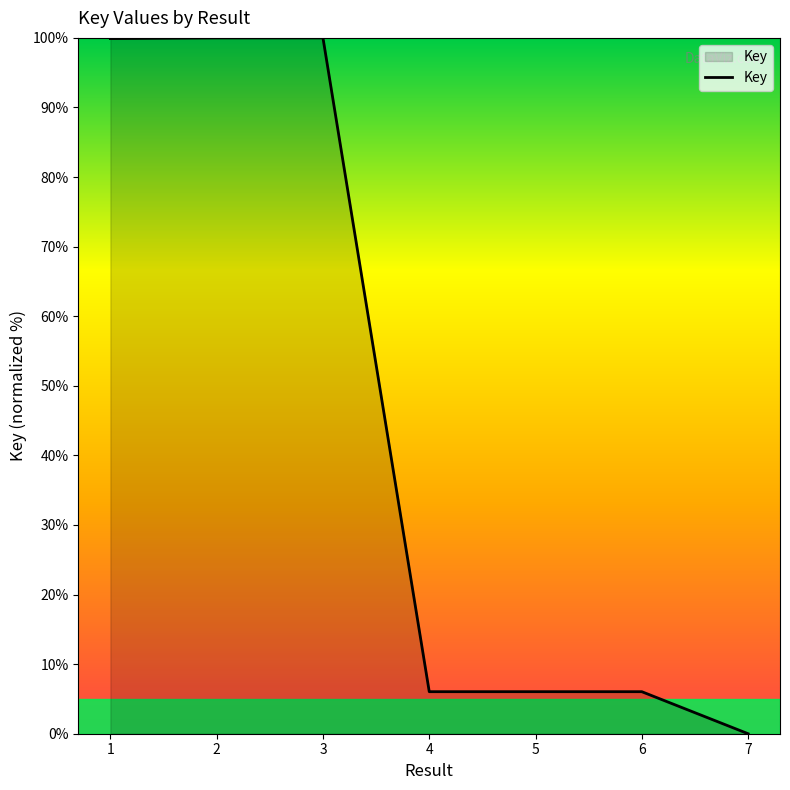

The value at 2 is 142.7. True or false?

False